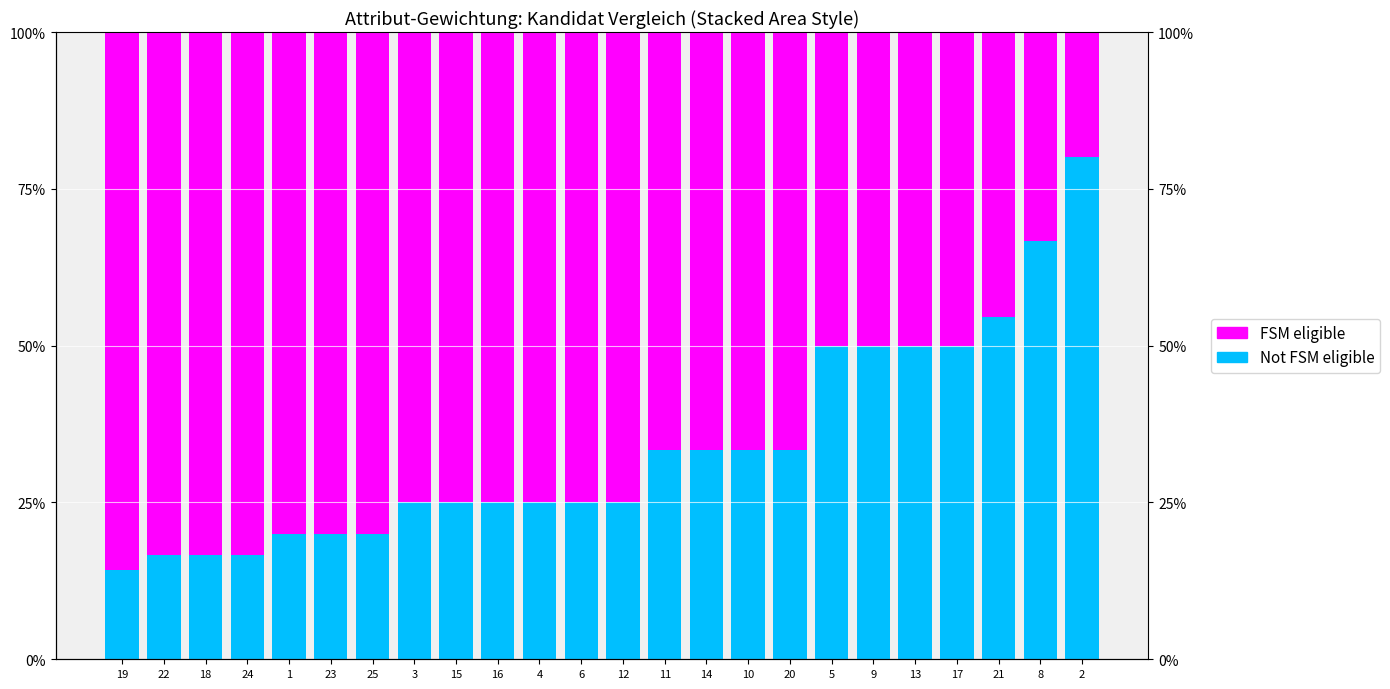

What is the label of the 24th bar from the left?

2